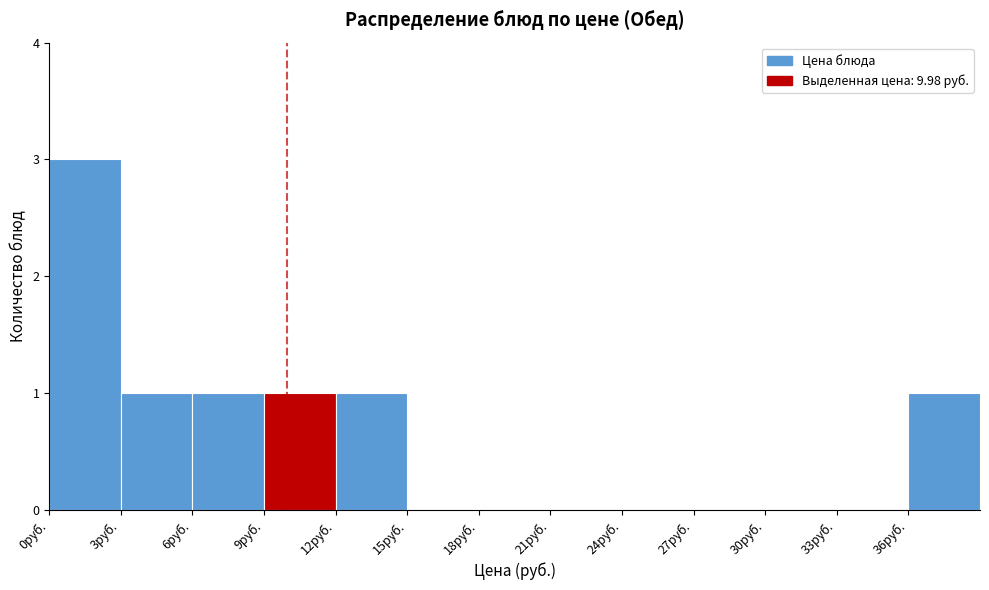

What is the height of the bar covering 12 to 15 on the x-axis? The values are not printed on the chart, so give them approximately, as read against the axis.

1